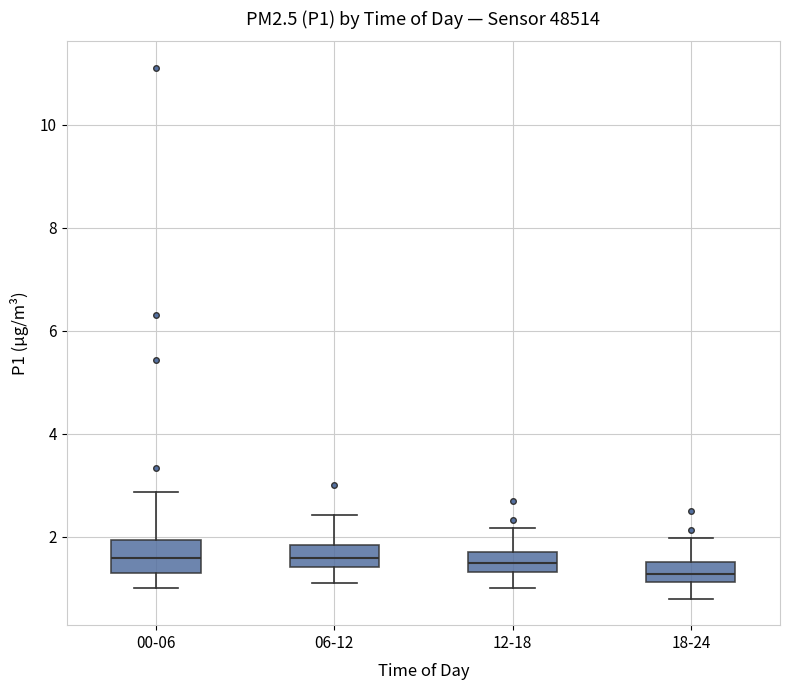

Reading left to right, read every box against the y-axis: the position of its median line, the range the box covers, and the ends of its whiskers. The values are not printed on the chart, so give them approximately, as read against the axis.

00-06: median 1.6, box 1.4 to 2.0, whiskers 1.0 to 2.8
06-12: median 1.6, box 1.4 to 1.8, whiskers 1.2 to 2.4
12-18: median 1.4 (inside the box), box 1.4 to 1.8, whiskers 1.0 to 2.2
18-24: median 1.2 (inside the box), box 1.2 to 1.6, whiskers 0.8 to 2.0